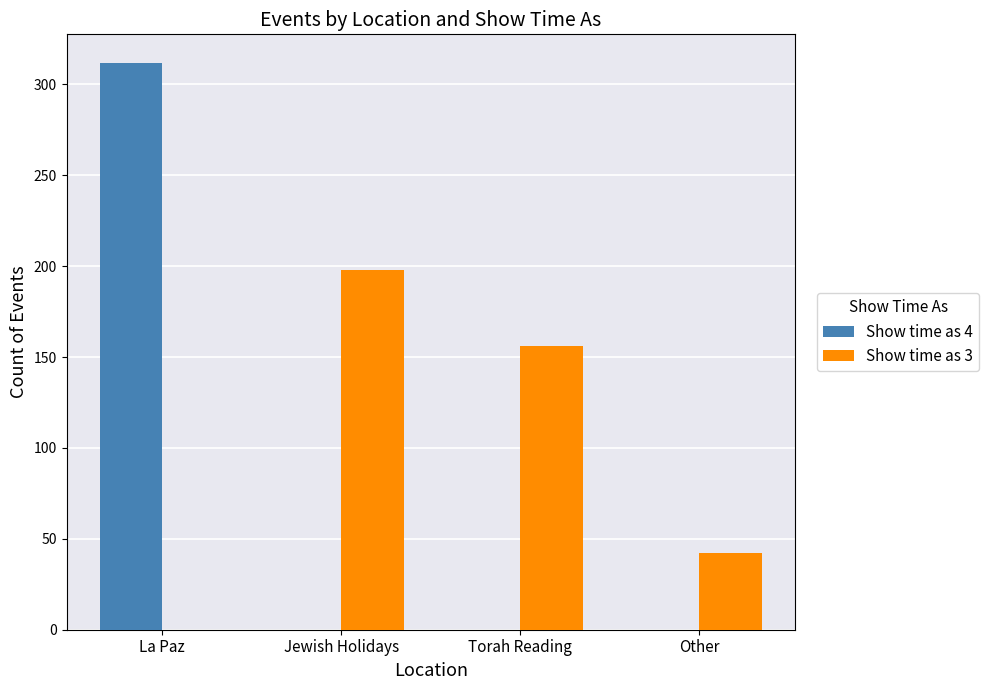

Which series has the largest total across all categories?

Show time as 3